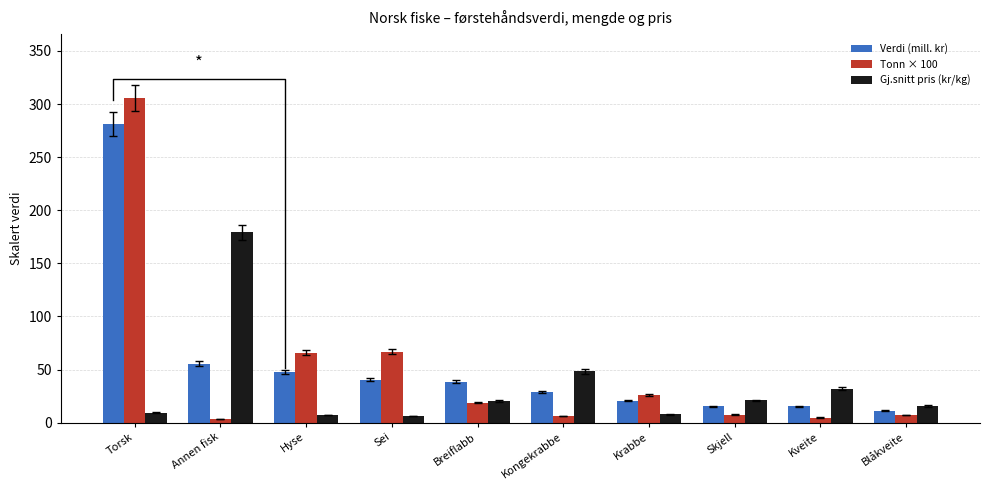

What is the maximum value shown in the chart?

305.4